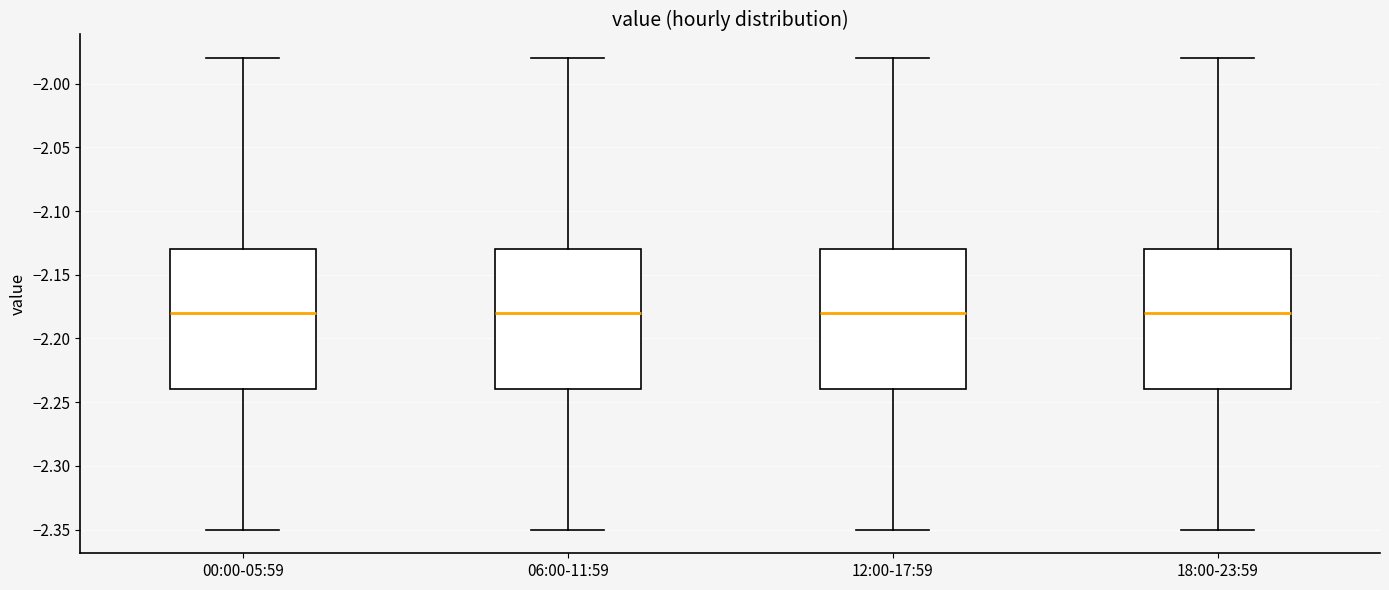

Reading left to right, read every box against the y-axis: the position of its median line, the range the box covers, and the ends of its whiskers. The values are not printed on the chart, so give them approximately, as read against the axis.

00:00-05:59: median -2.18, box -2.24 to -2.13, whiskers -2.35 to -1.98
06:00-11:59: median -2.18, box -2.24 to -2.13, whiskers -2.35 to -1.98
12:00-17:59: median -2.18, box -2.24 to -2.13, whiskers -2.35 to -1.98
18:00-23:59: median -2.18, box -2.24 to -2.13, whiskers -2.35 to -1.98